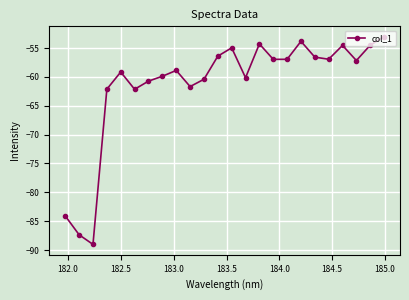

What is the minimum value shown in the chart?

-89.0